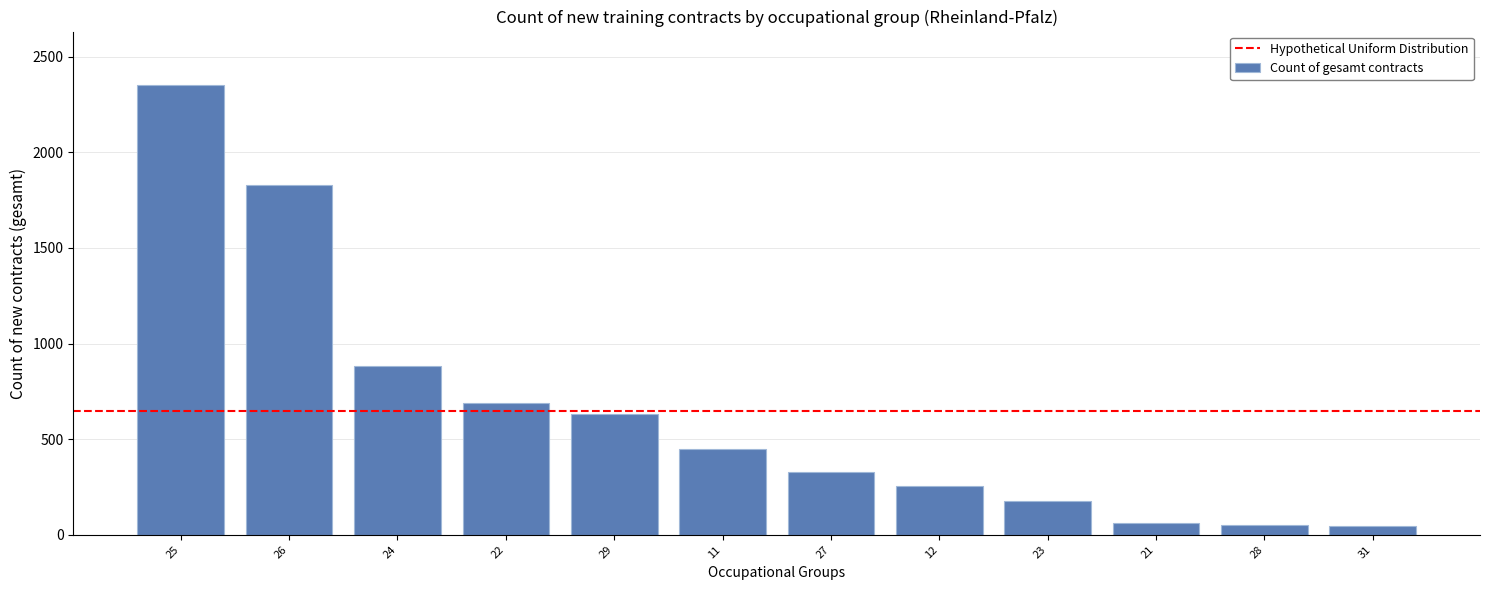

Approximately how many times larger is the value at 24 compared to 27?

2.7